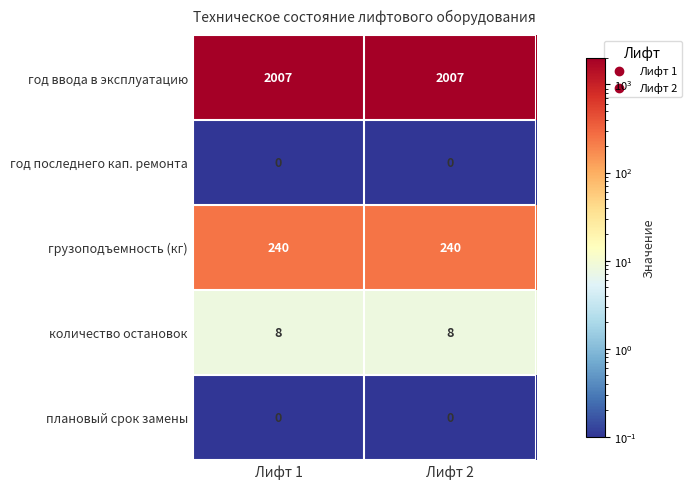

The value of количество остановок at Лифт 1 is 8. True or false?

True